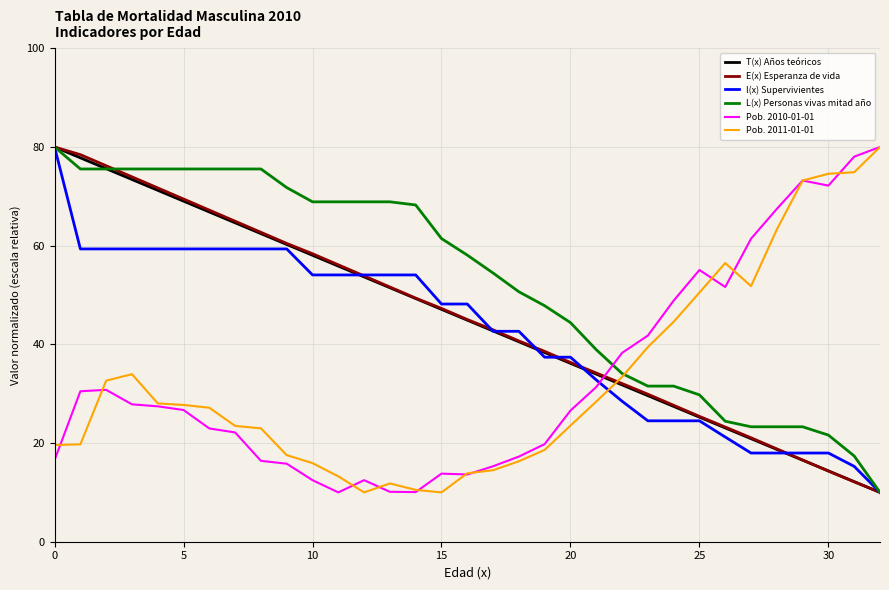

How many lines are shown in the chart?

6